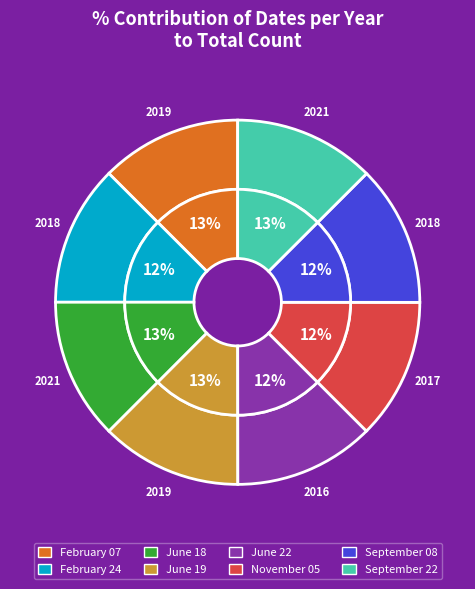

Is it true that February 07 is 1% of the pie?

False